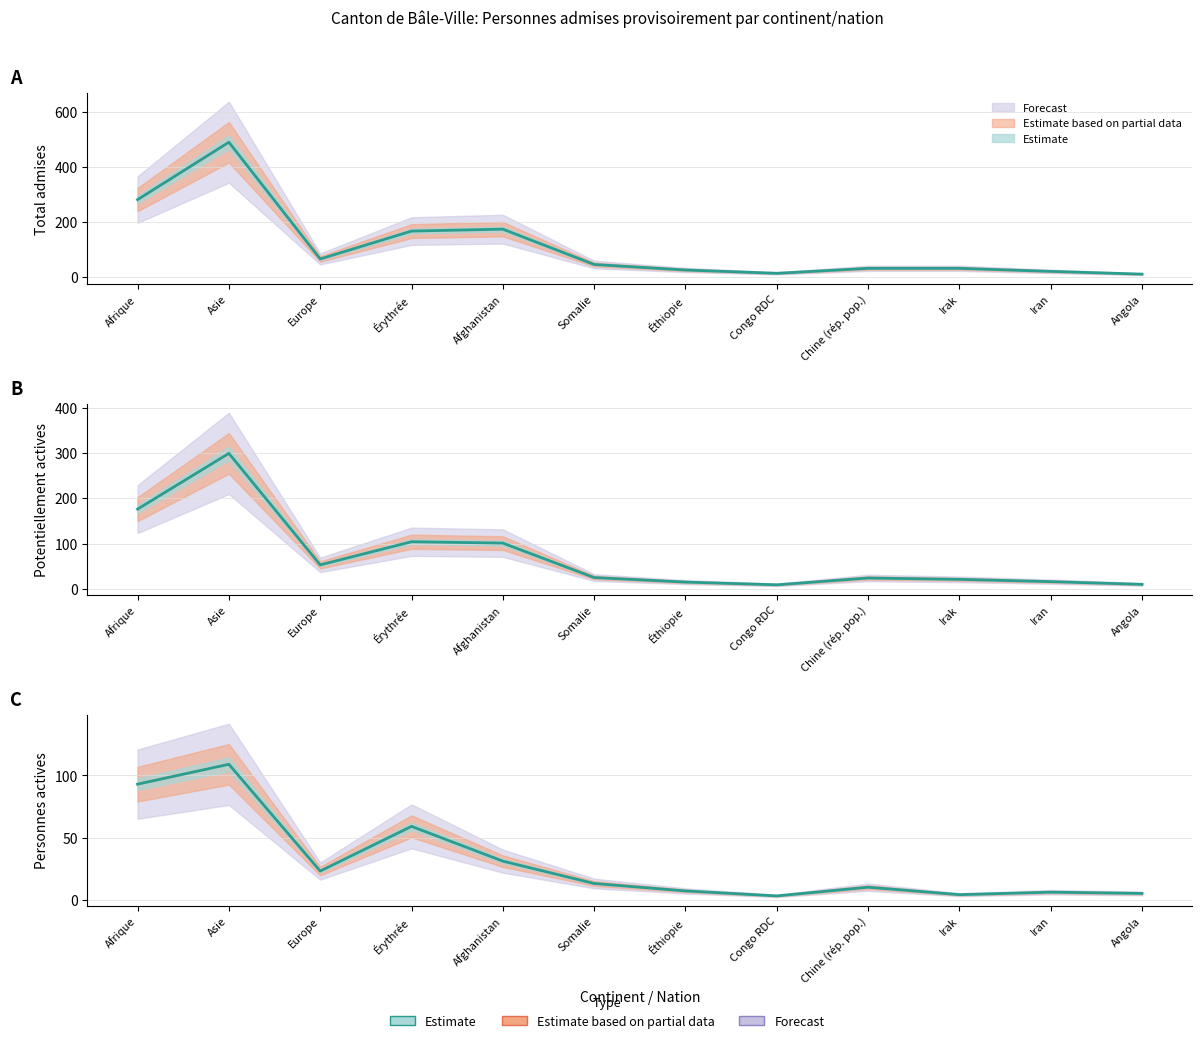

What is the approximate value of Personnes potentiellement actives at Chine (rép. pop.), to the nearest 10?

20